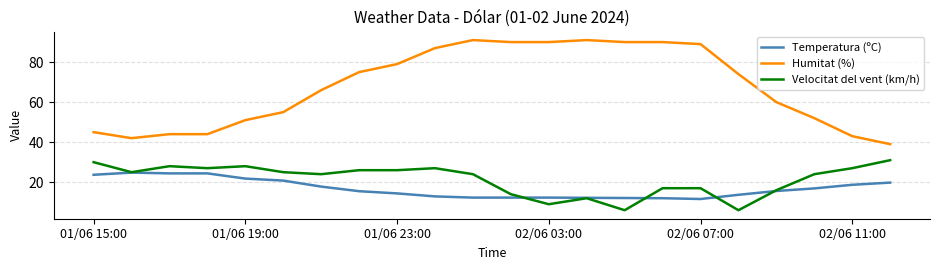

What is the greatest value displayed?

91.0